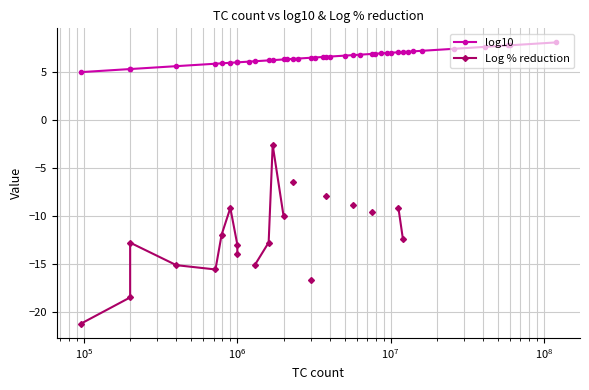

How many lines are shown in the chart?

2